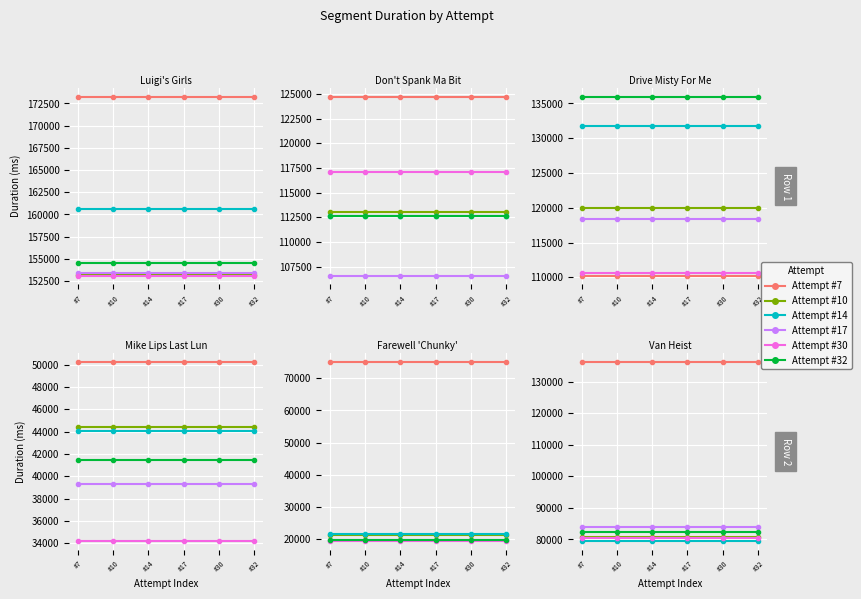

Count the number of categories in the chart.

6